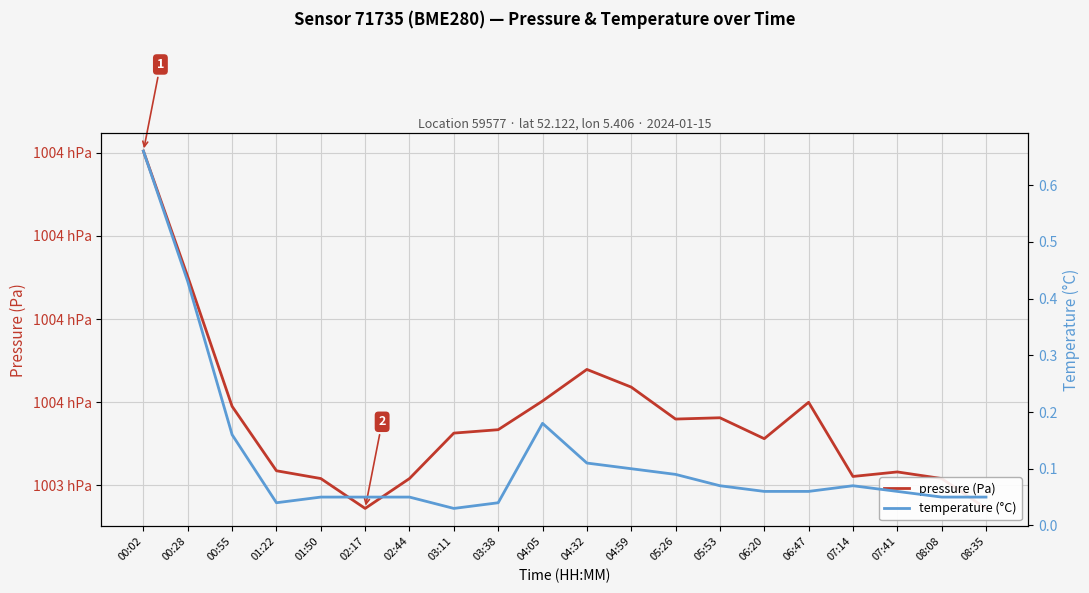

At which label does pressure (Pa) reach its peak?

00:02